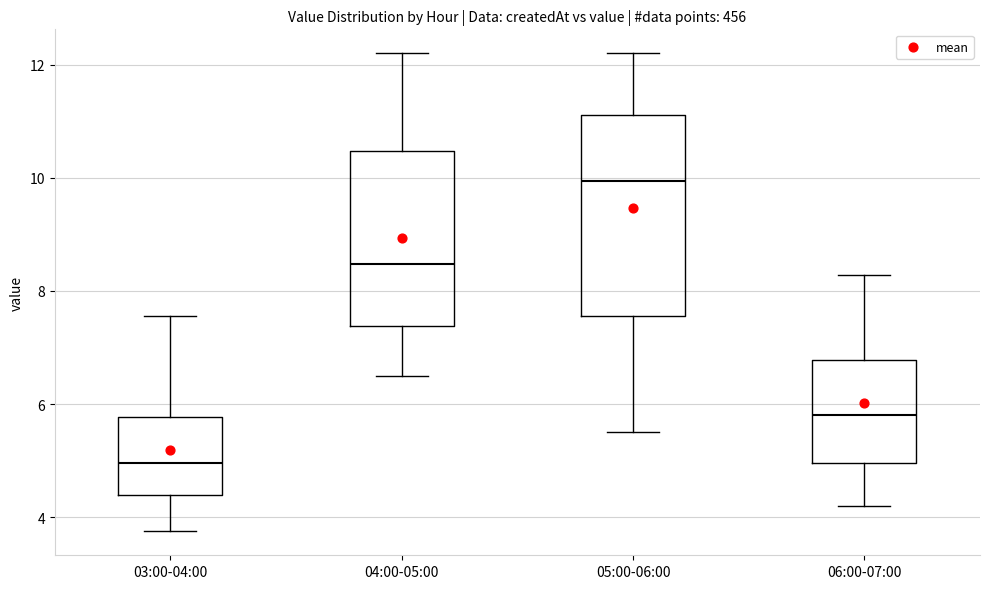

Which box has the highest median line?

05:00-06:00